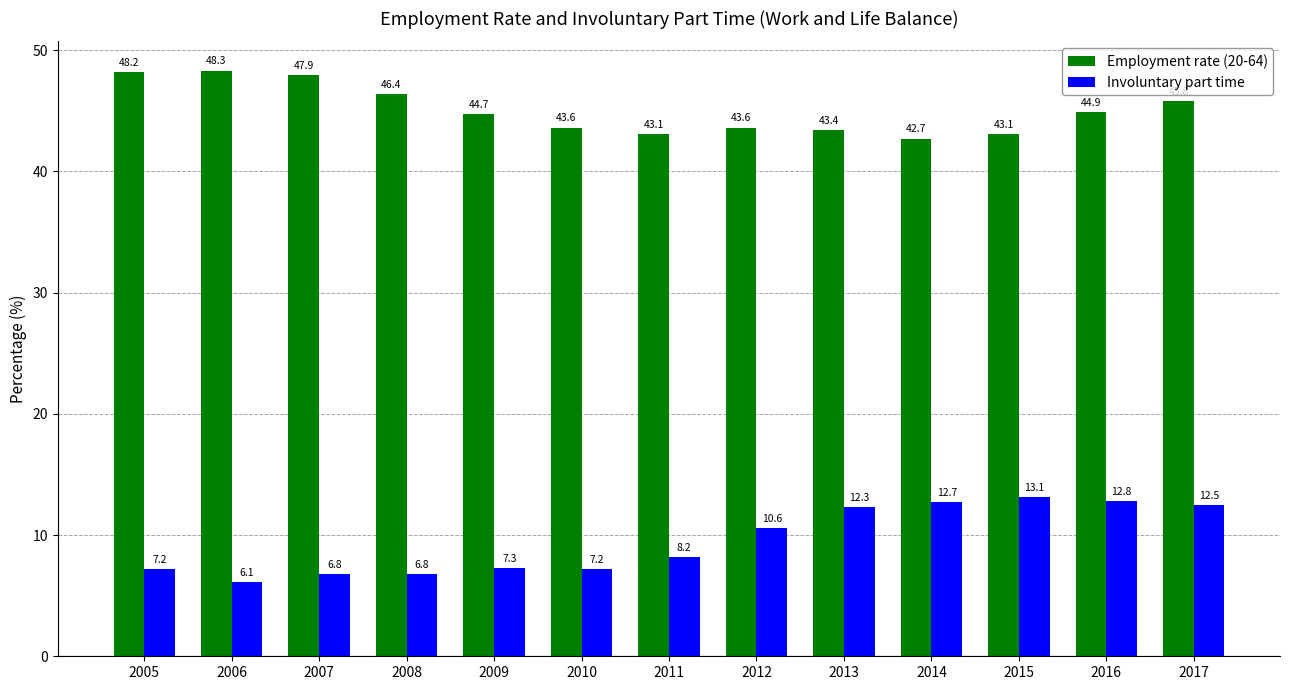

How many groups of bars are there?

13